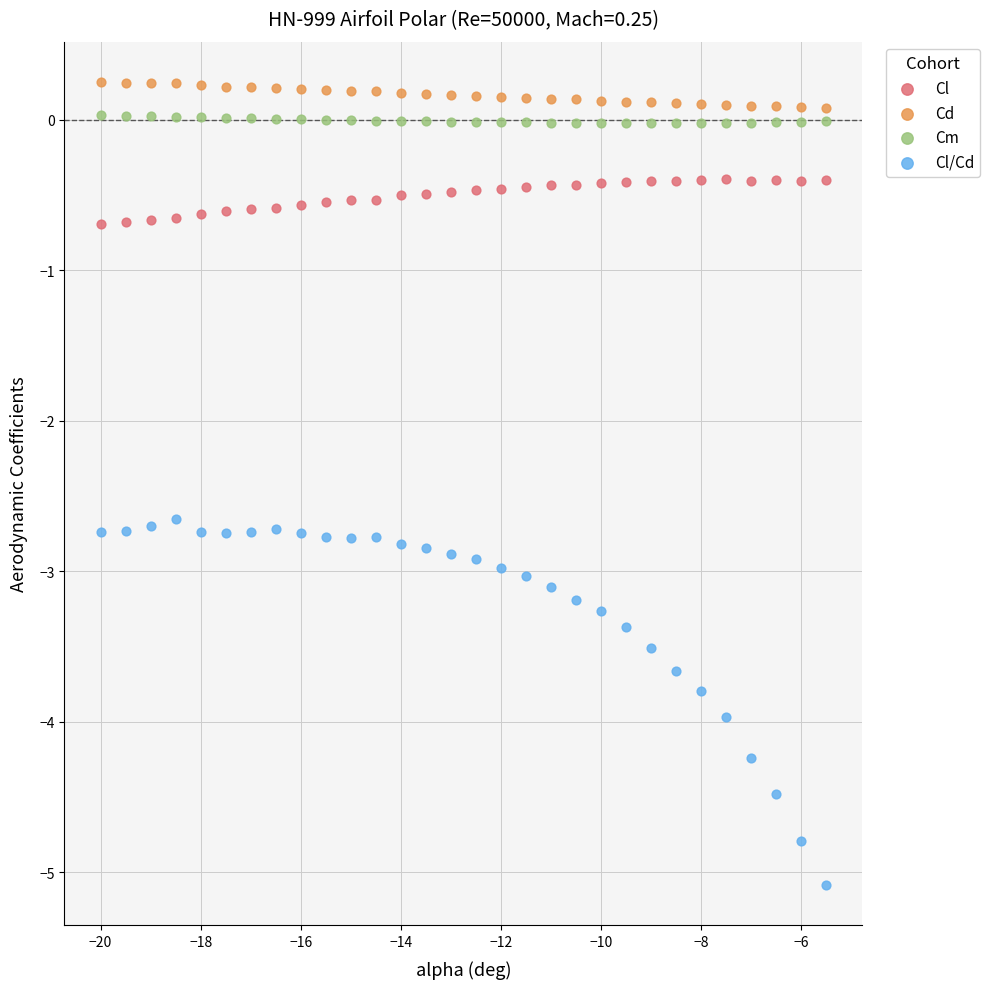

Which series reaches the maximum Y coordinate?

Cd